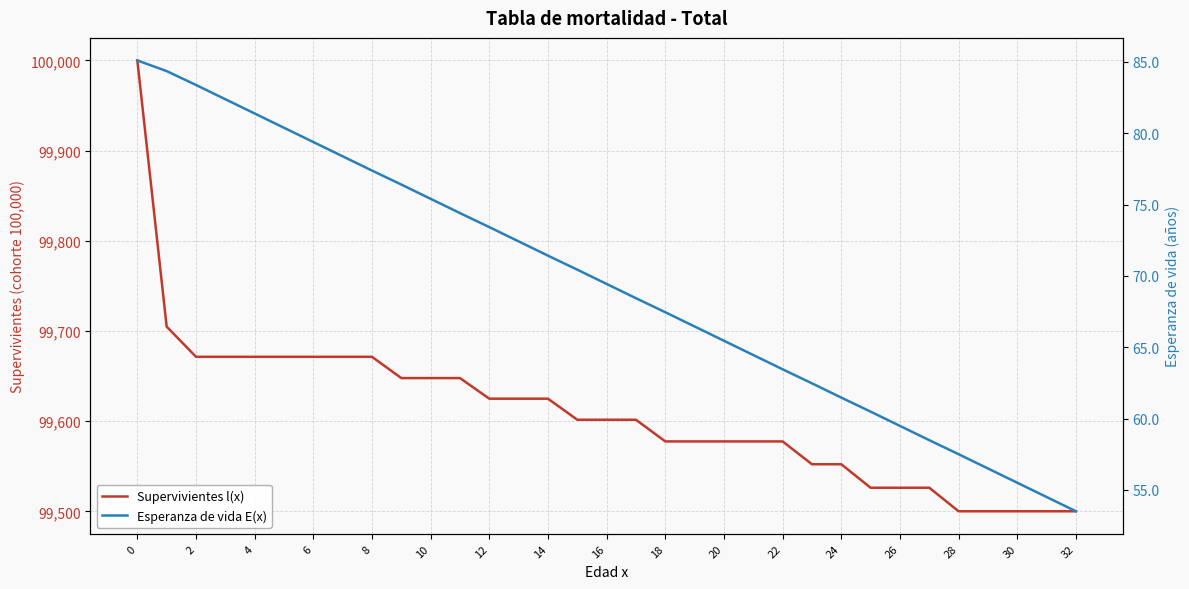

What is the average value of the Supervivientes l(x) series?

99609.0